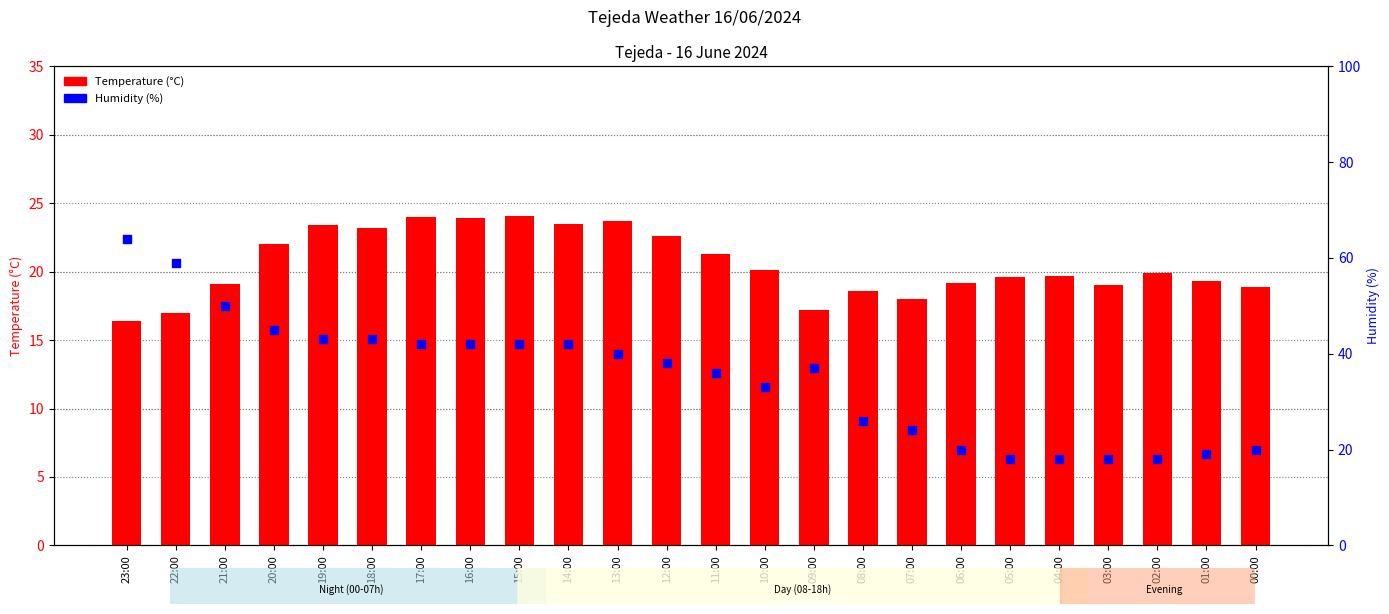

Which series has the widest spread of Y values?

Humidity (%)